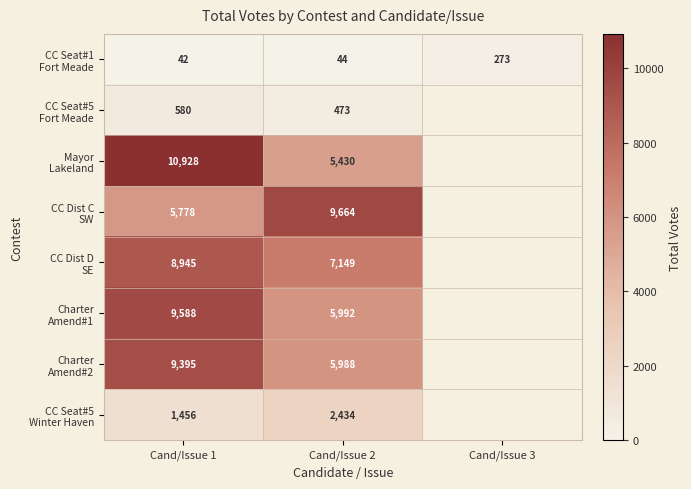

What is the difference between the highest and lowest values at Cand/Issue 1?

10886